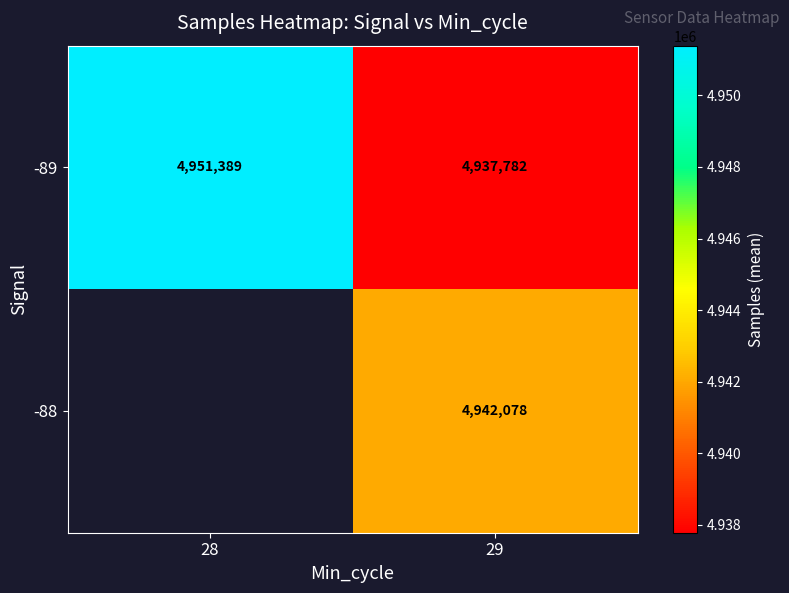

Is the value of -89 at 29 greater than the value of -88 at 29?

No